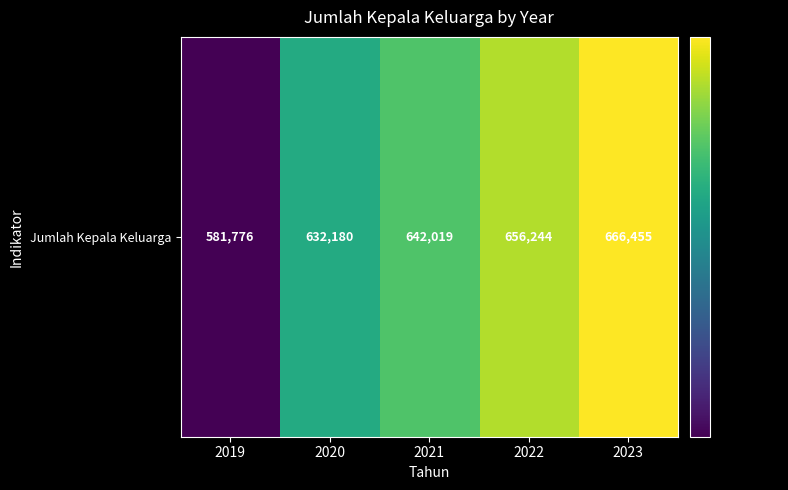

Between 2023 and 2021, which is larger?

2023